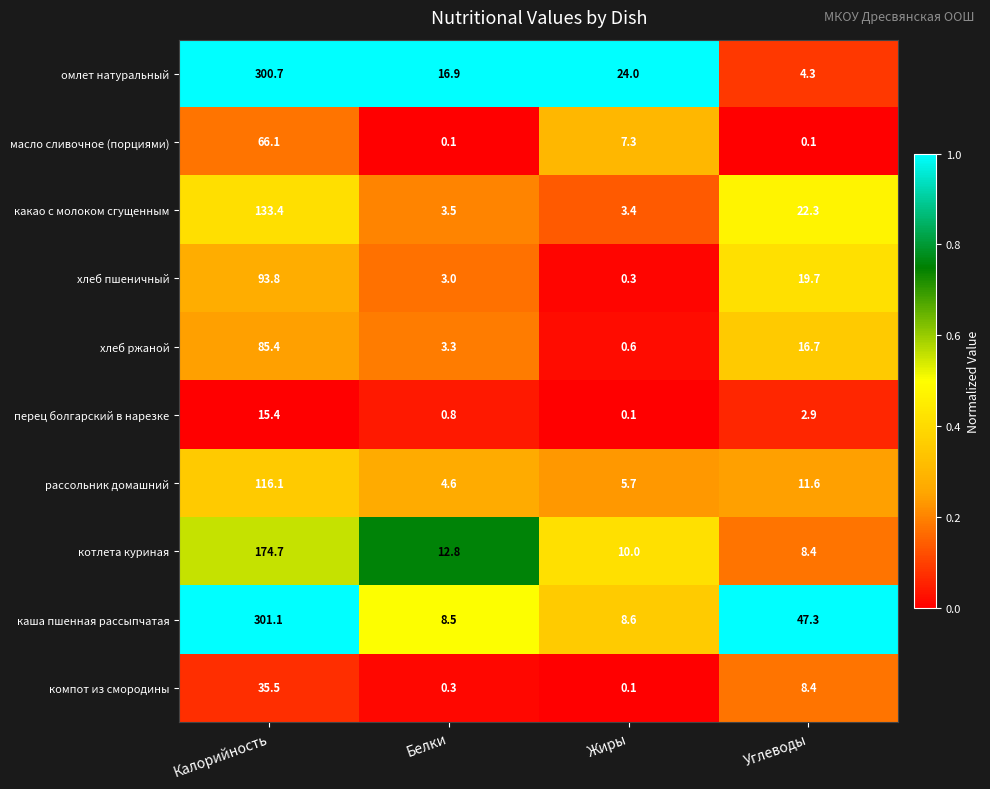

What value does the масло сливочное (порциями) series have at Жиры?

7.3